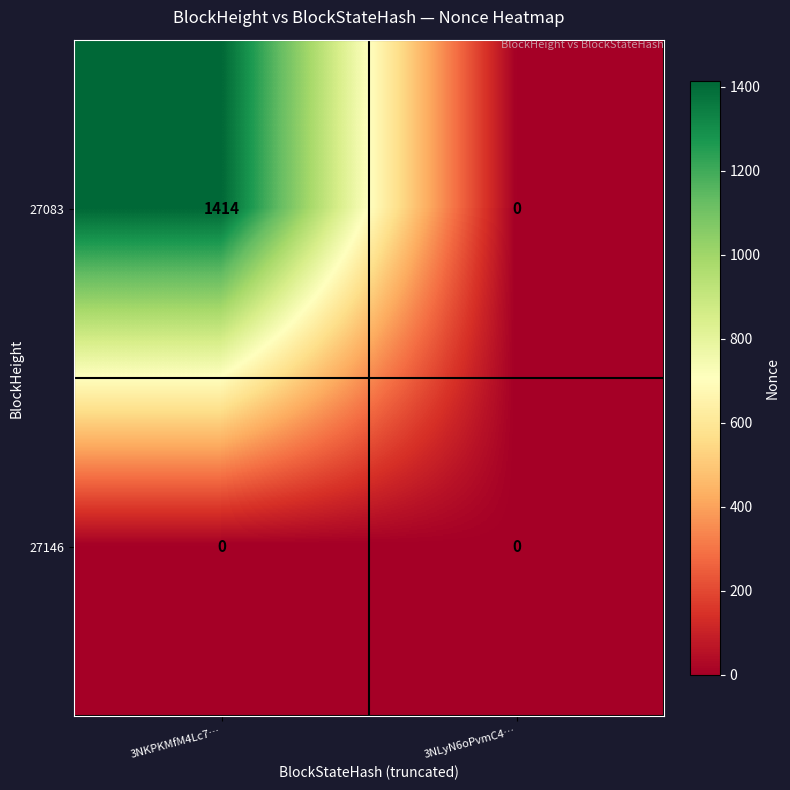

The 27083 series shows 759 at 3NLyN6oPvmC4…. True or false?

False